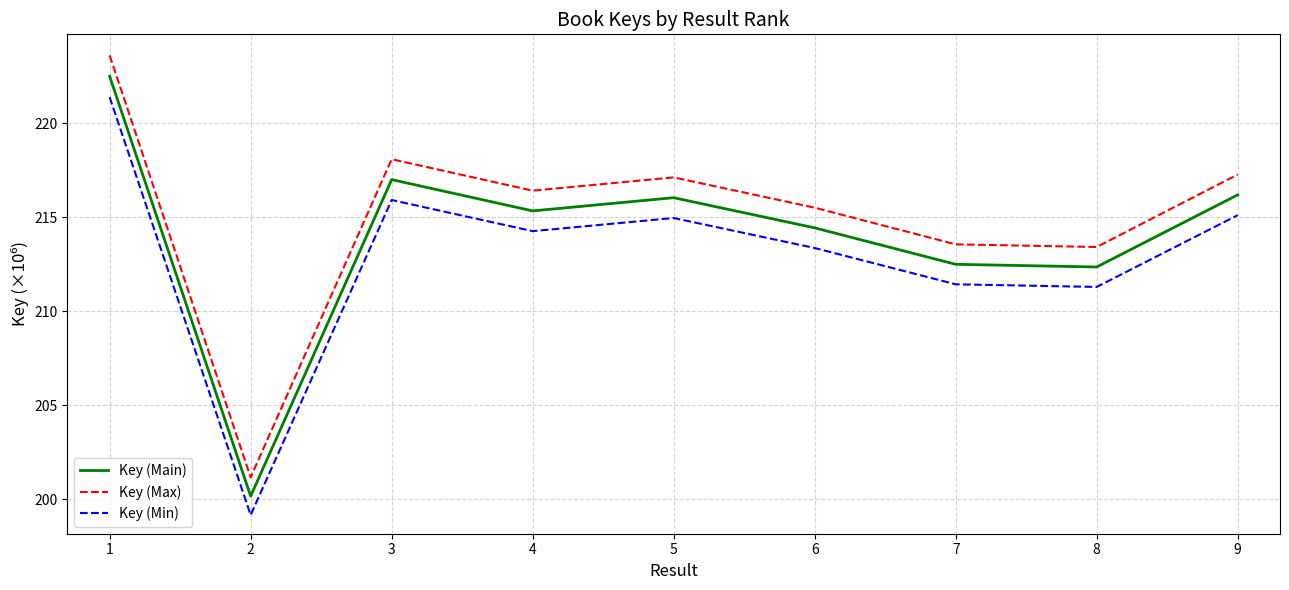

Which series changed the most between 1 and 7?

Key (Max)